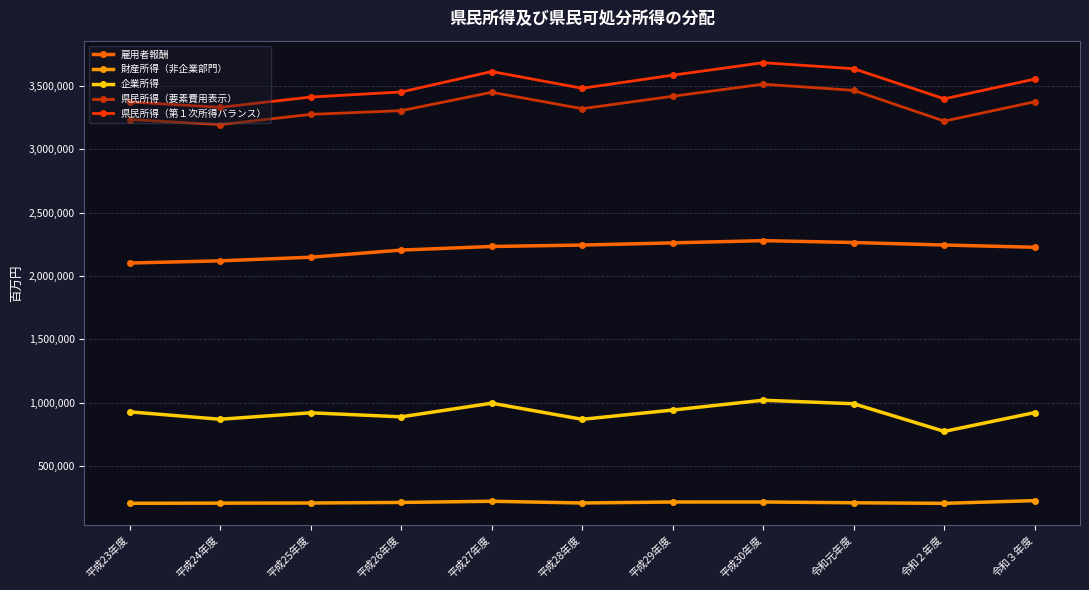

What is the approximate value of 財産所得（非企業部門） at 平成25年度?

207693